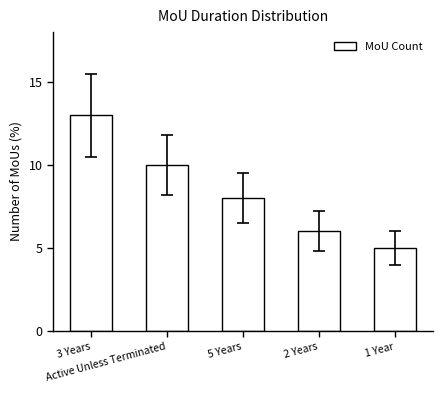

Reading right to left, extract all data points from this chart.

5	6	8	10	13